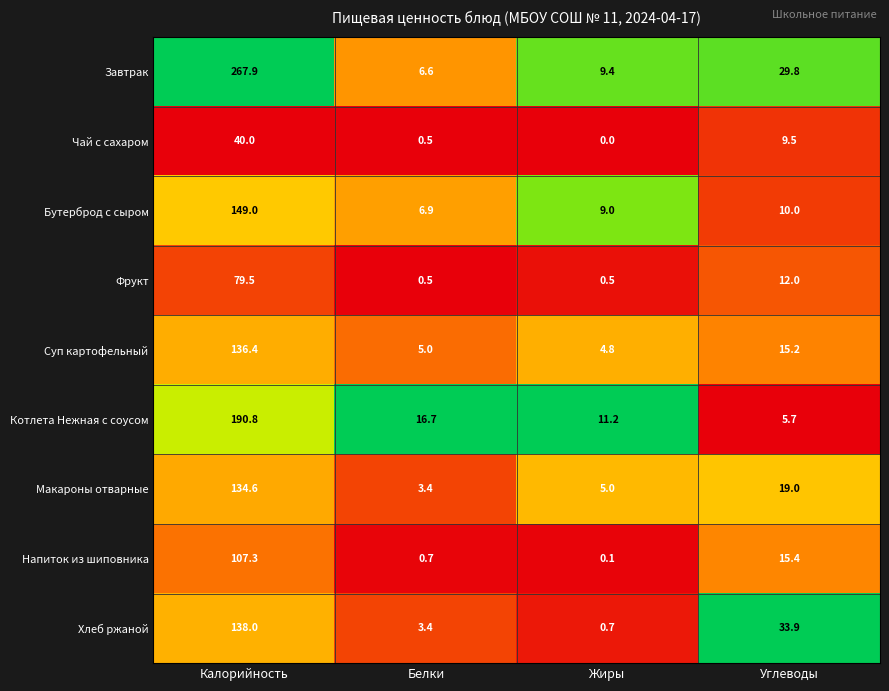

At which category does the chart reach its minimum across all series?

Жиры